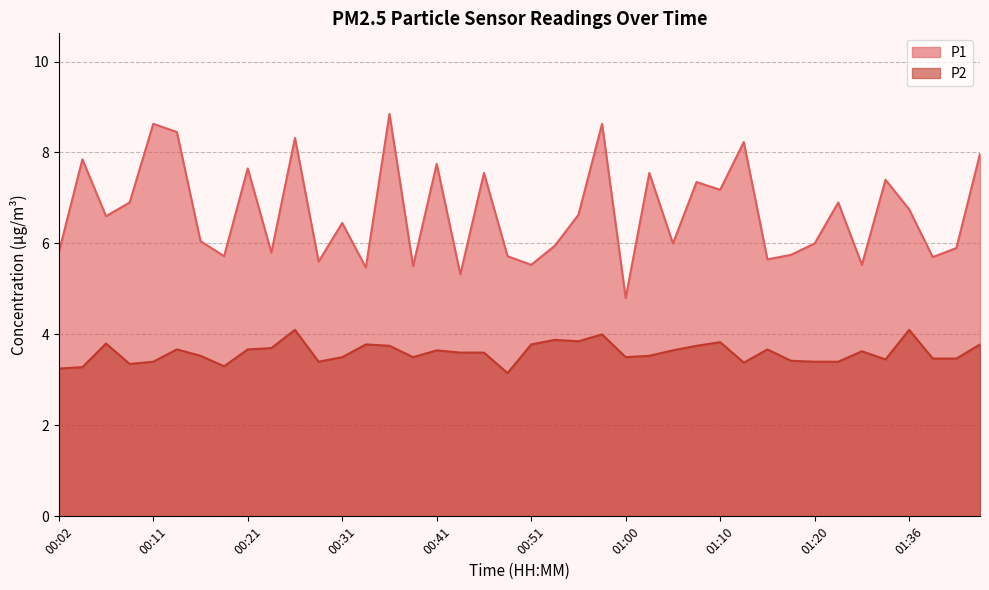

Reading right to left, list all the values displayed in this chart.

P1: 01:43=8.0	01:41=5.9	01:38=5.7	01:36=6.8	01:34=7.4	01:28=5.5	01:23=6.9	01:20=6.0	01:18=5.8	01:15=5.7	01:13=8.2	01:10=7.2	01:08=7.3	01:05=6.0	01:03=7.5	01:00=4.8	00:58=8.6	00:55=6.6	00:53=6.0	00:51=5.5	00:48=5.7	00:46=7.5	00:43=5.3	00:41=7.8	00:38=5.5	00:36=8.8	00:33=5.5	00:31=6.5	00:29=5.6	00:26=8.3	00:24=5.8	00:21=7.7	00:19=5.7	00:16=6.0	00:14=8.4	00:11=8.6	00:09=6.9	00:07=6.6	00:04=7.8	00:02=5.8
P2: 01:43=3.8	01:41=3.5	01:38=3.5	01:36=4.1	01:34=3.5	01:28=3.6	01:23=3.4	01:20=3.4	01:18=3.4	01:15=3.7	01:13=3.4	01:10=3.8	01:08=3.8	01:05=3.6	01:03=3.5	01:00=3.5	00:58=4.0	00:55=3.9	00:53=3.9	00:51=3.8	00:48=3.1	00:46=3.6	00:43=3.6	00:41=3.6	00:38=3.5	00:36=3.8	00:33=3.8	00:31=3.5	00:29=3.4	00:26=4.1	00:24=3.7	00:21=3.7	00:19=3.3	00:16=3.5	00:14=3.7	00:11=3.4	00:09=3.4	00:07=3.8	00:04=3.3	00:02=3.2